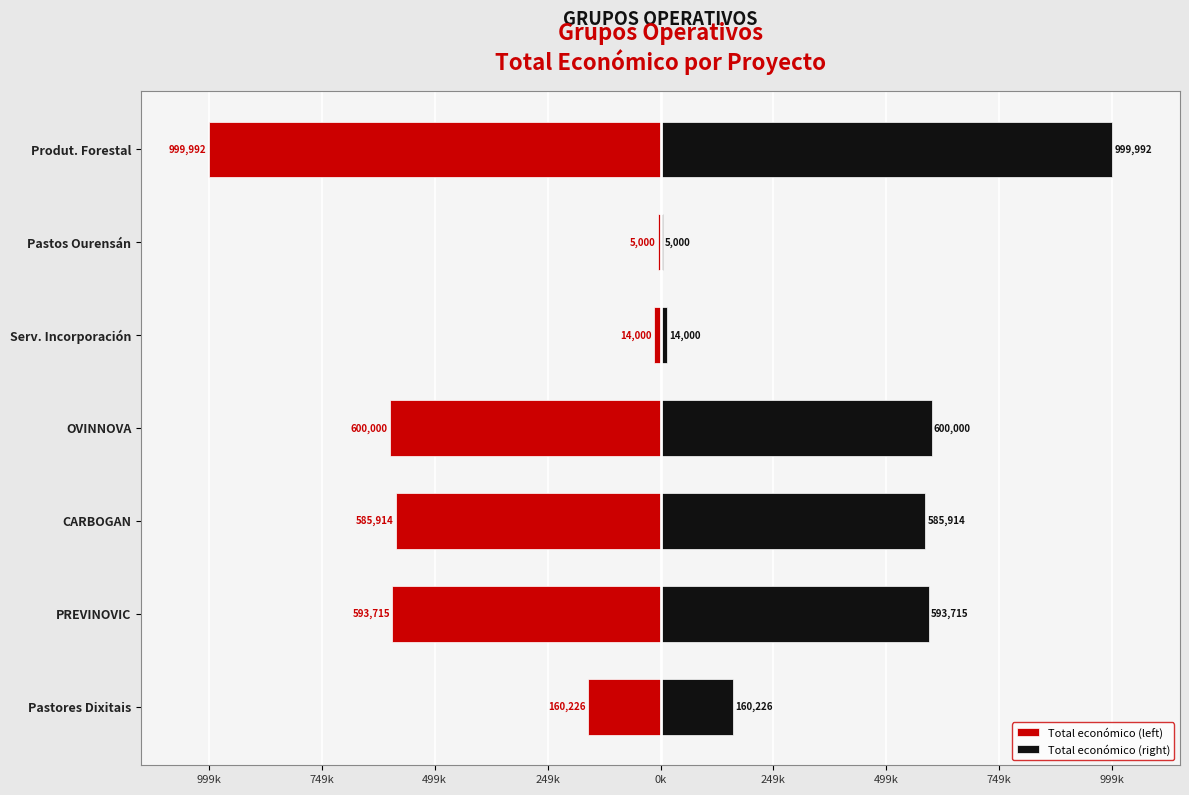

What is the lowest value of the Total económico (left) series?

-999992